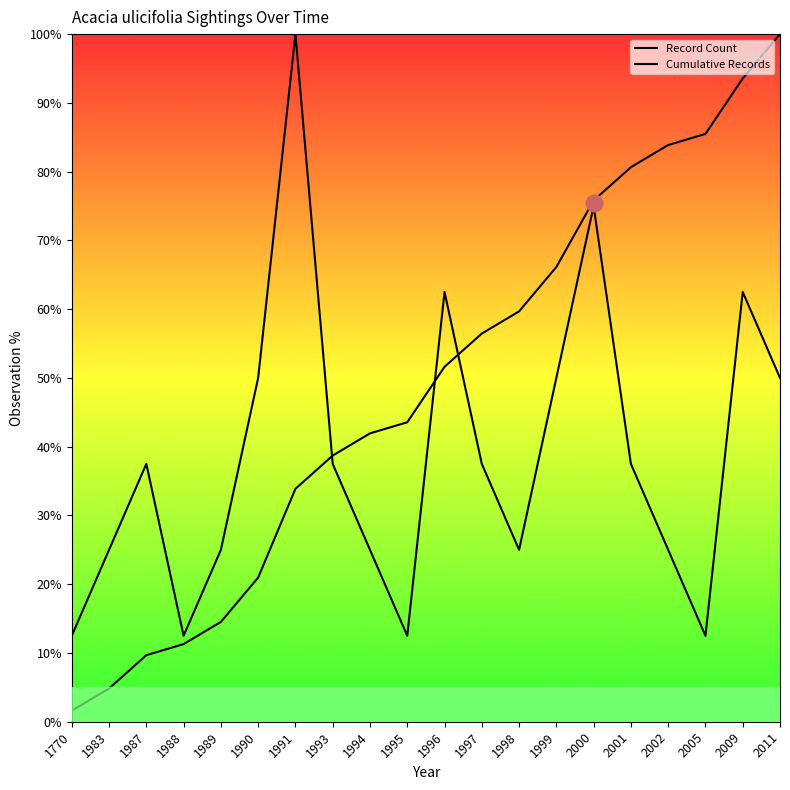

True or false: Record Count and Cumulative Records intersect in this chart.

True